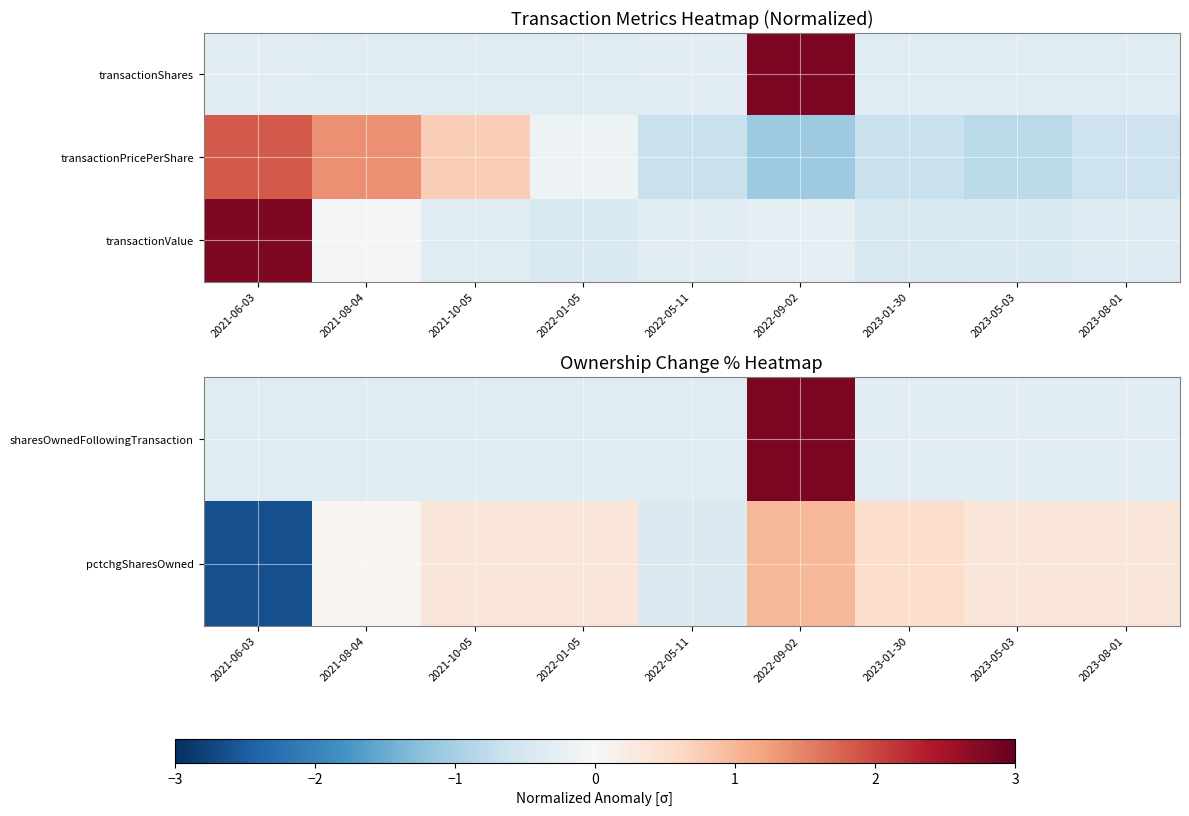

What is the spread (max minus min) of values at 2023-08-01?

0.8